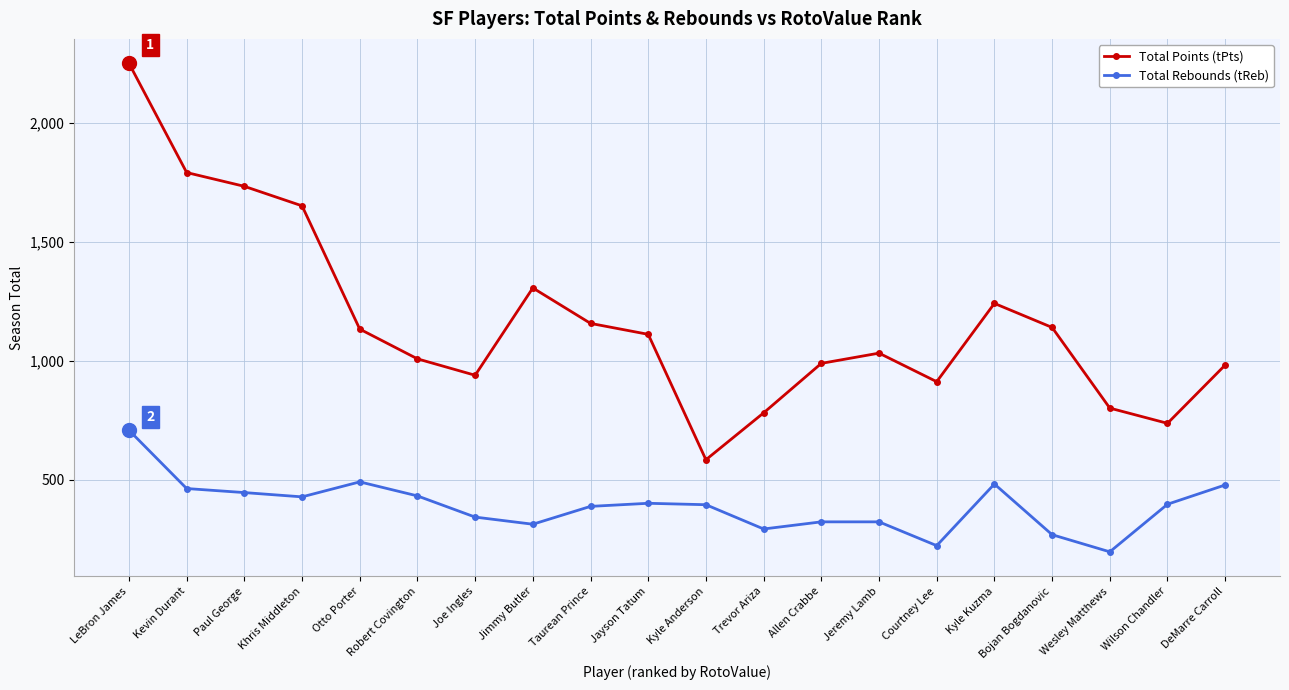

Does the chart display data point markers on the line(s)?

Yes